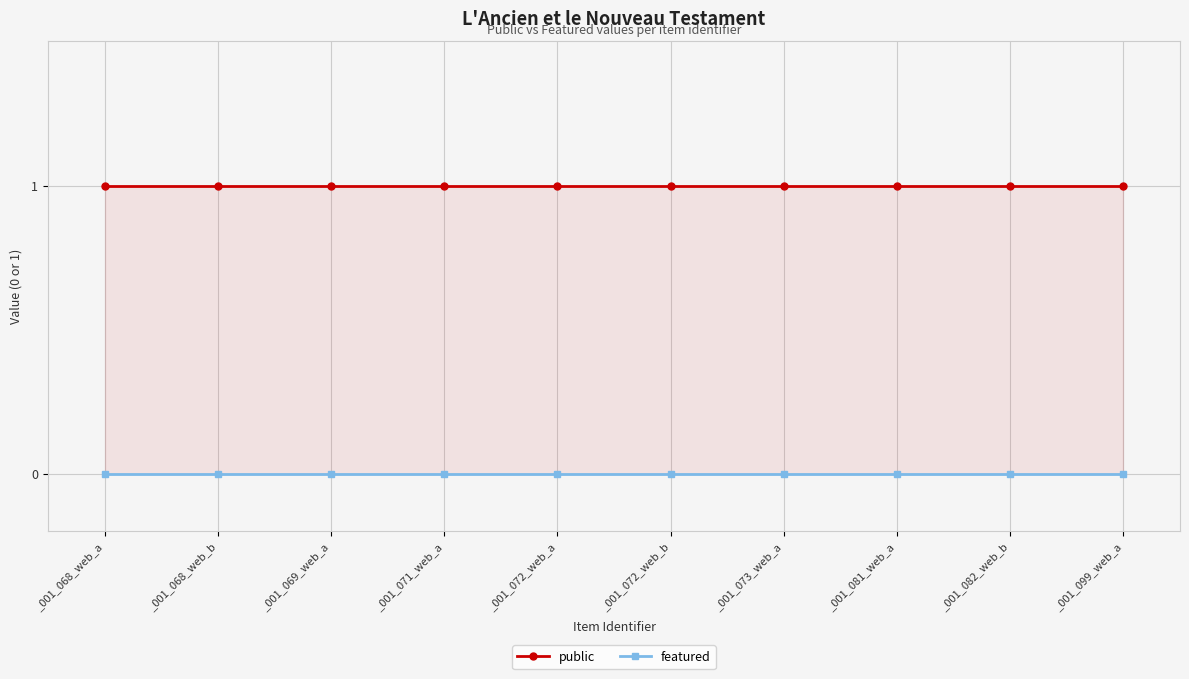

Which series has the widest spread of values?

public